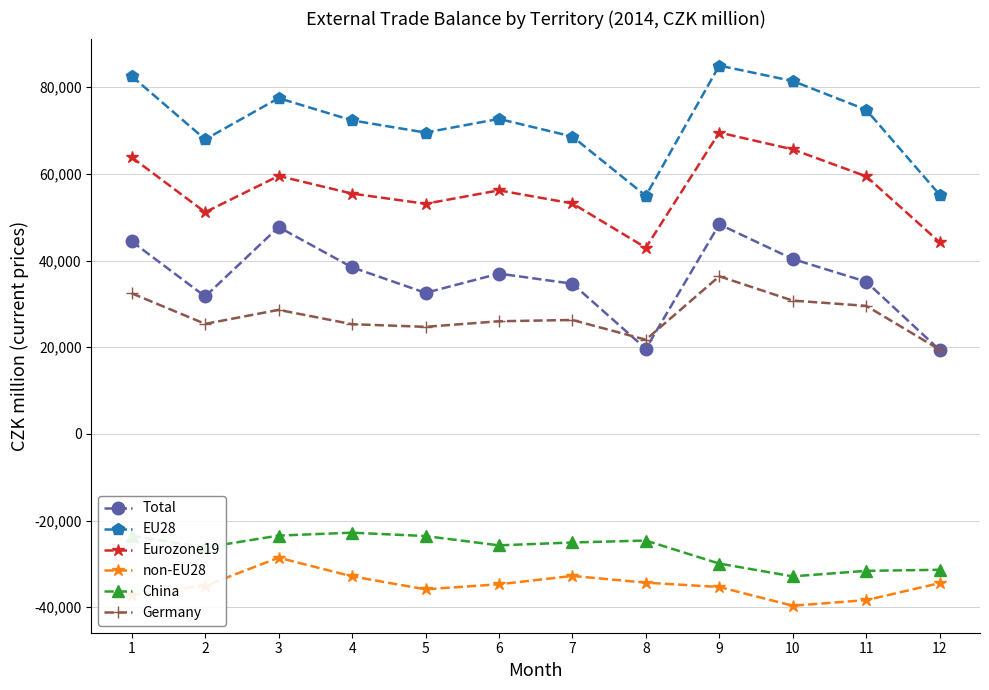

What is the spread (max minus min) of values at 7?

101357